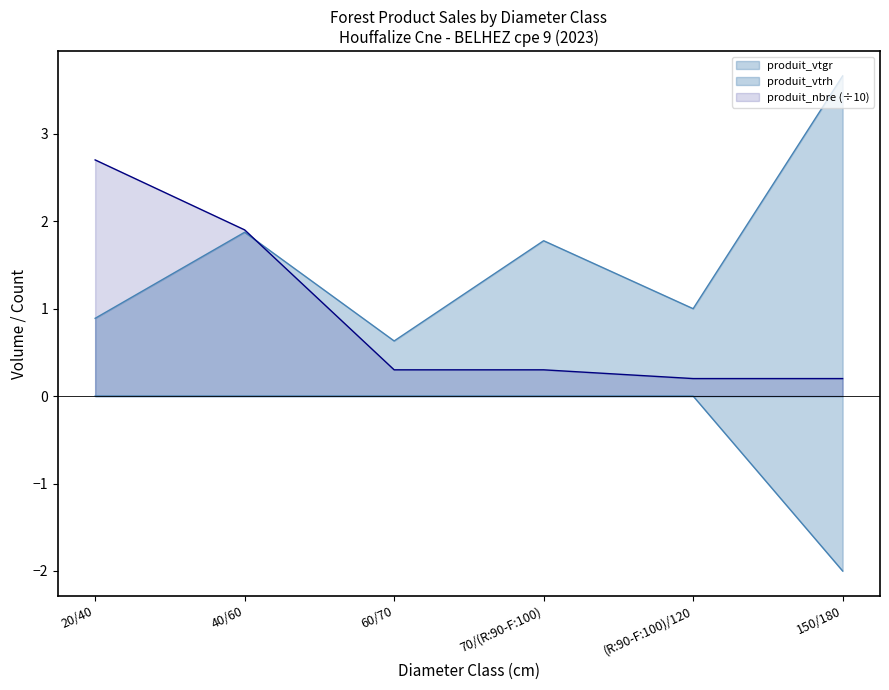

What value does the produit_nbre series have at 20/40?

2.7